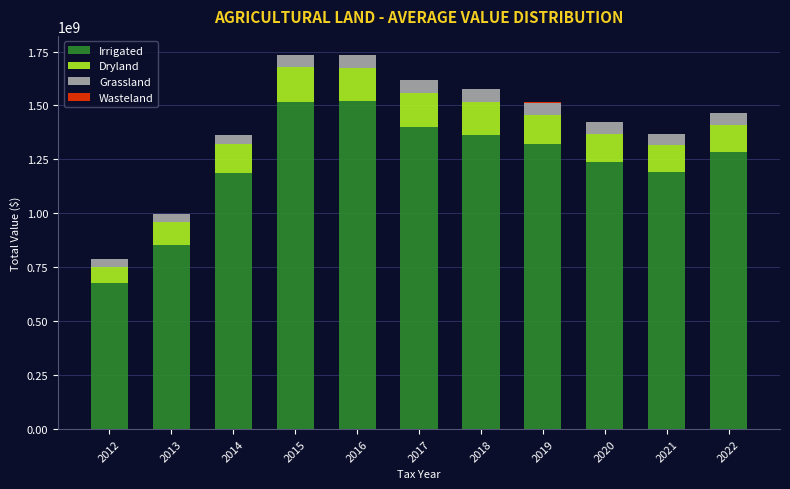

Are the bars horizontal?

No